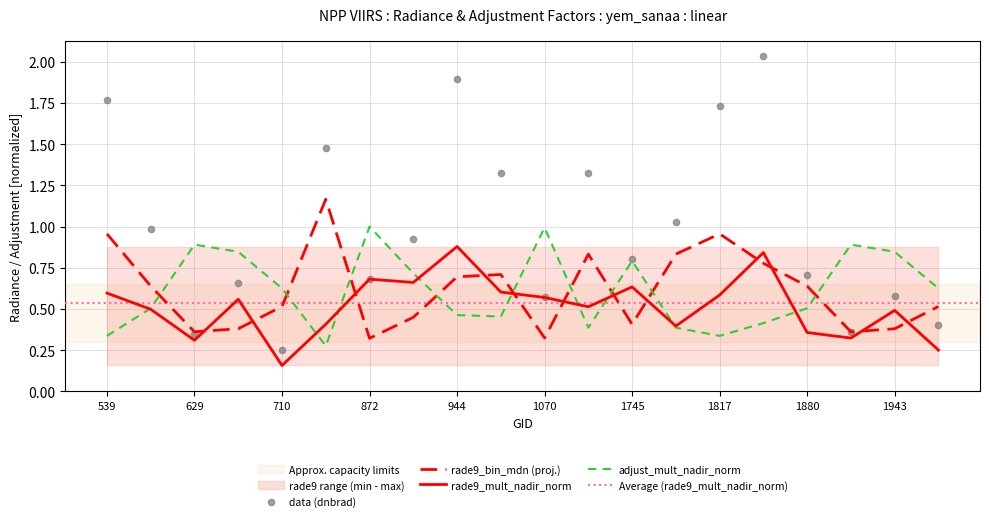

What is the total value across all series at 710?

1.5